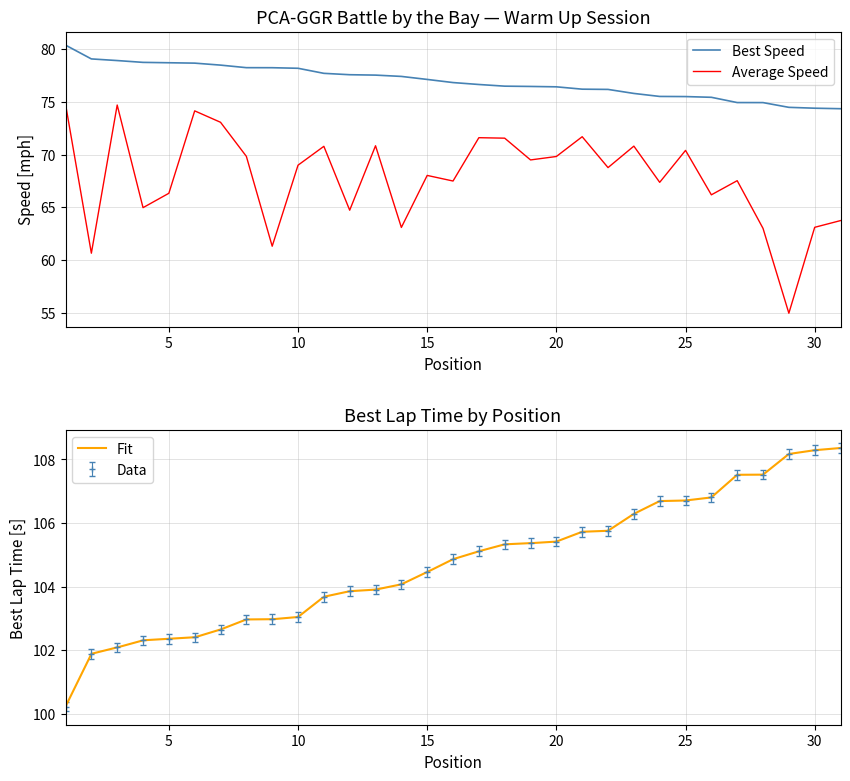

What is the highest value of the Best Speed series?

80.4